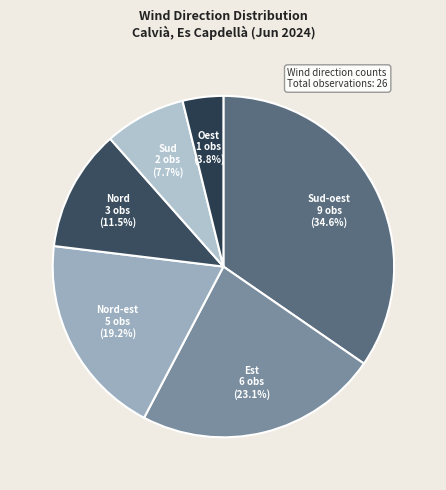

To the nearest percent, what is the average slice percentage?

17%